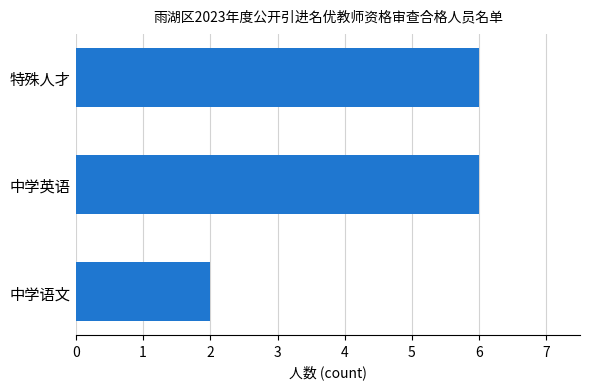

At which category does the chart reach its minimum across all series?

中学语文